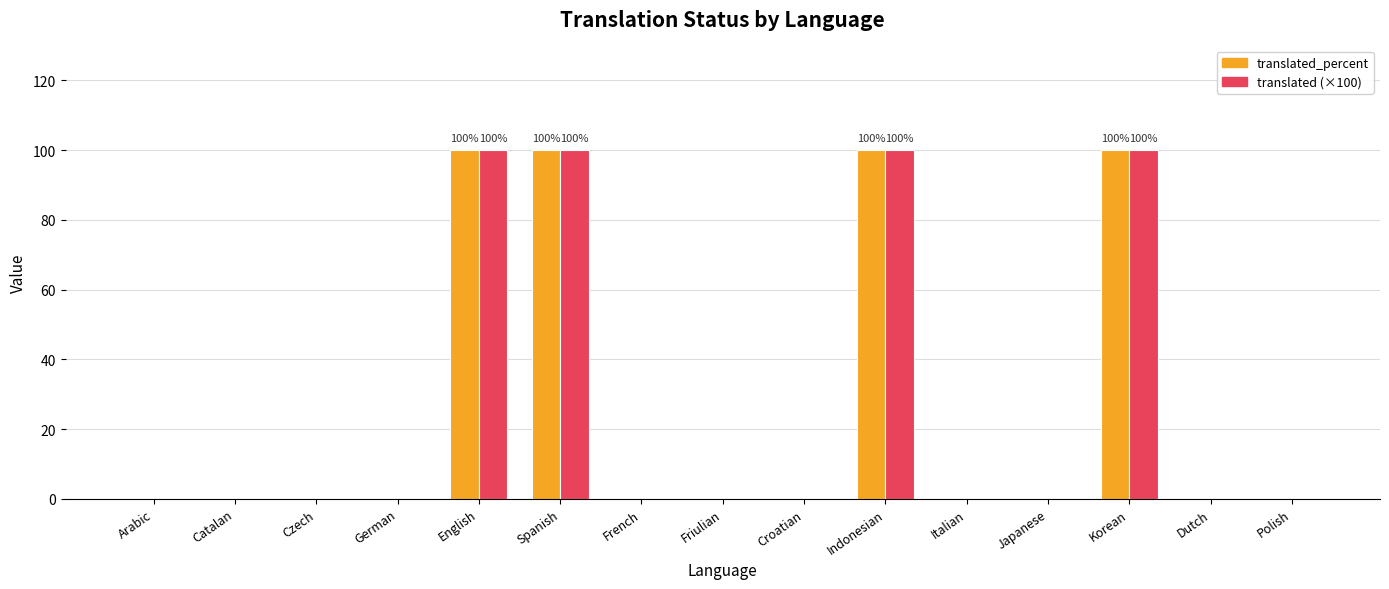

What is the greatest value displayed?

100